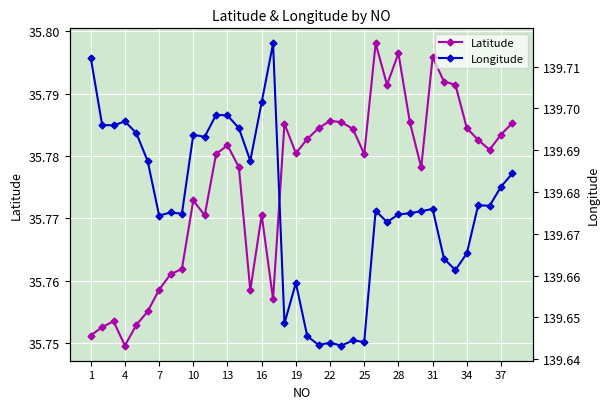

List the series in order of their overall mean, highest first.

Longitude, Latitude